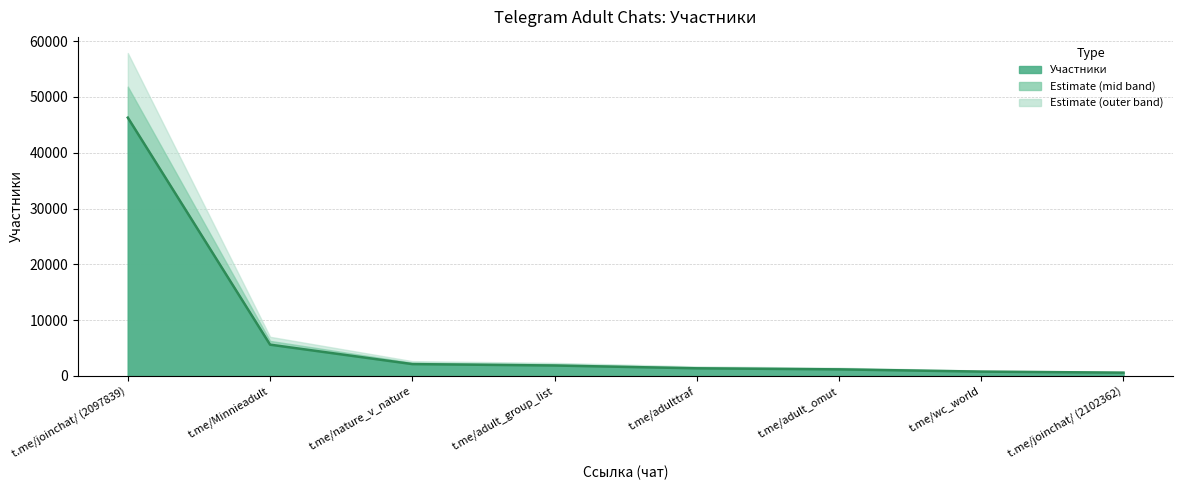

List the labels in order of value, largest first.

t.me/joinchat/ (2097839), t.me/Minnieadult, t.me/nature_v_nature, t.me/adult_group_list, t.me/adulttraf, t.me/adult_omut, t.me/wc_world, t.me/joinchat/ (2102362)